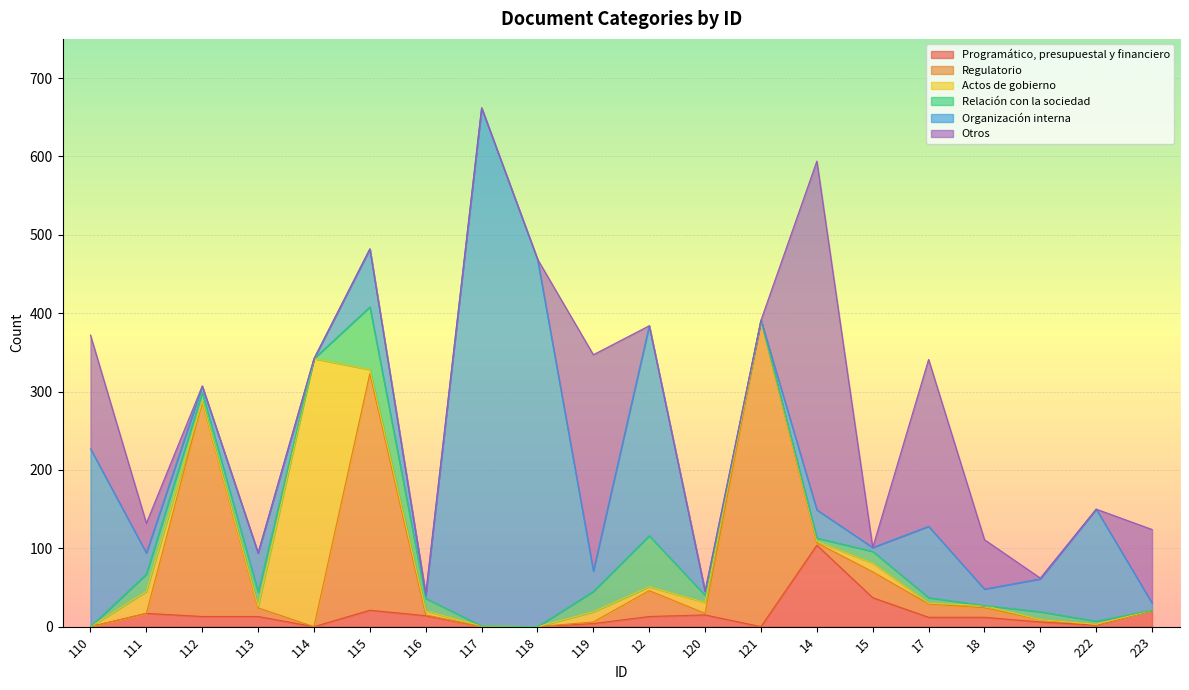

What is the total value across all series at 114?

342